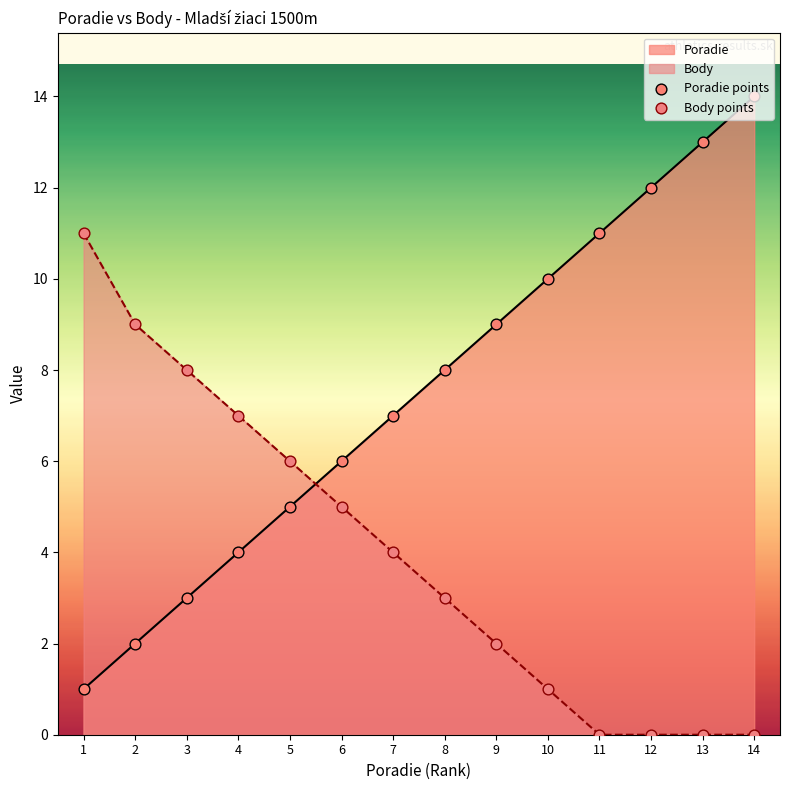

Is the value of Poradie points at 13 greater than the value of Body points at 2?

Yes